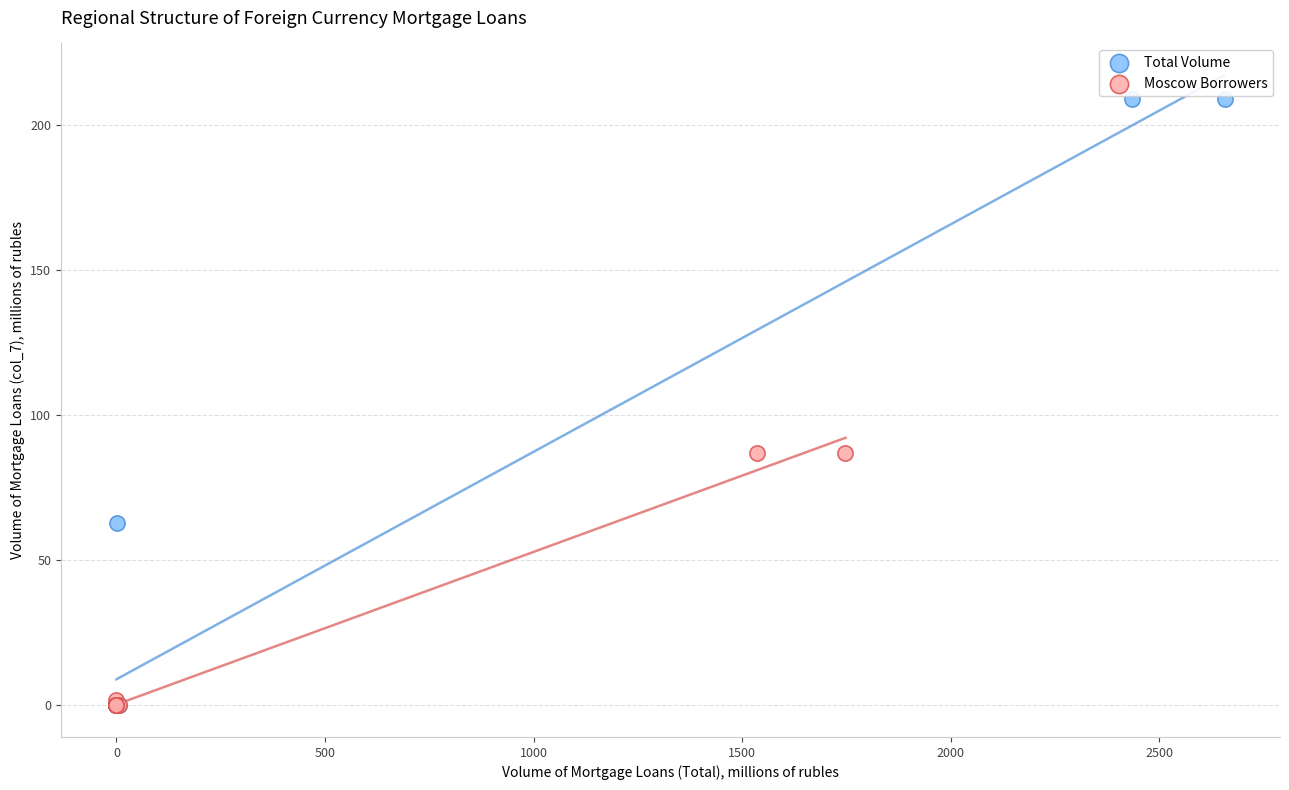

Which series has the largest Y range (max minus min)?

Total Volume